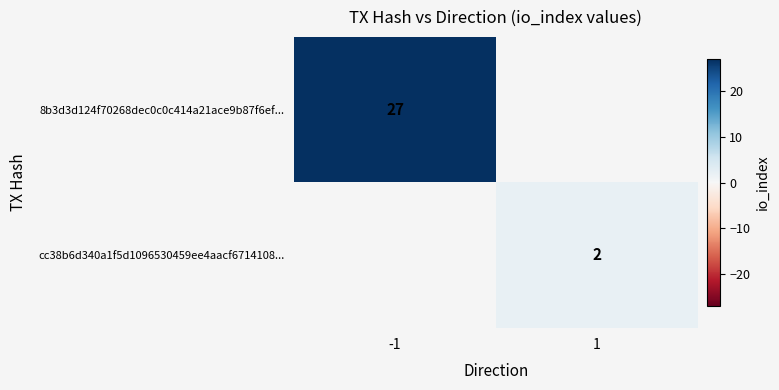

Is it true that cc38b6d340a1f5d1096530459ee4aacf6714108... equals 3 at 1?

False